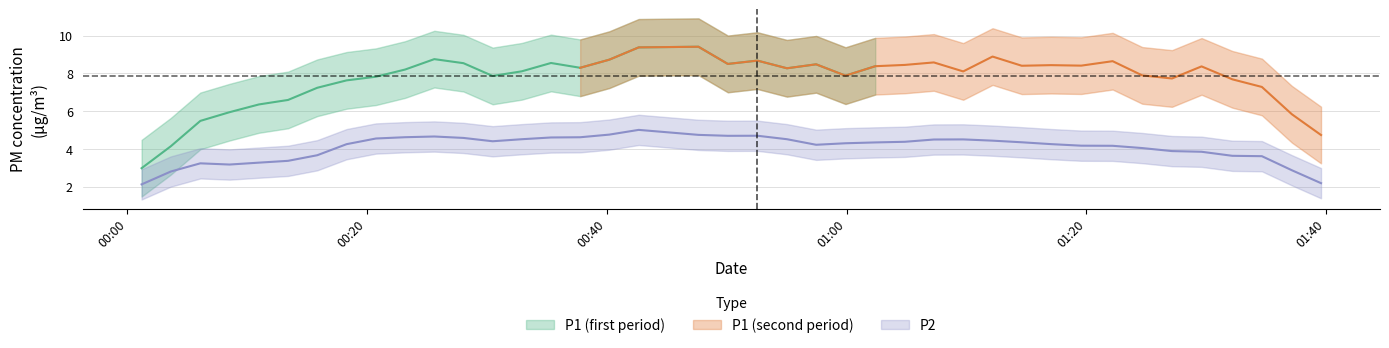

What is the value of the P2 point at the 28th from the left?

4.3